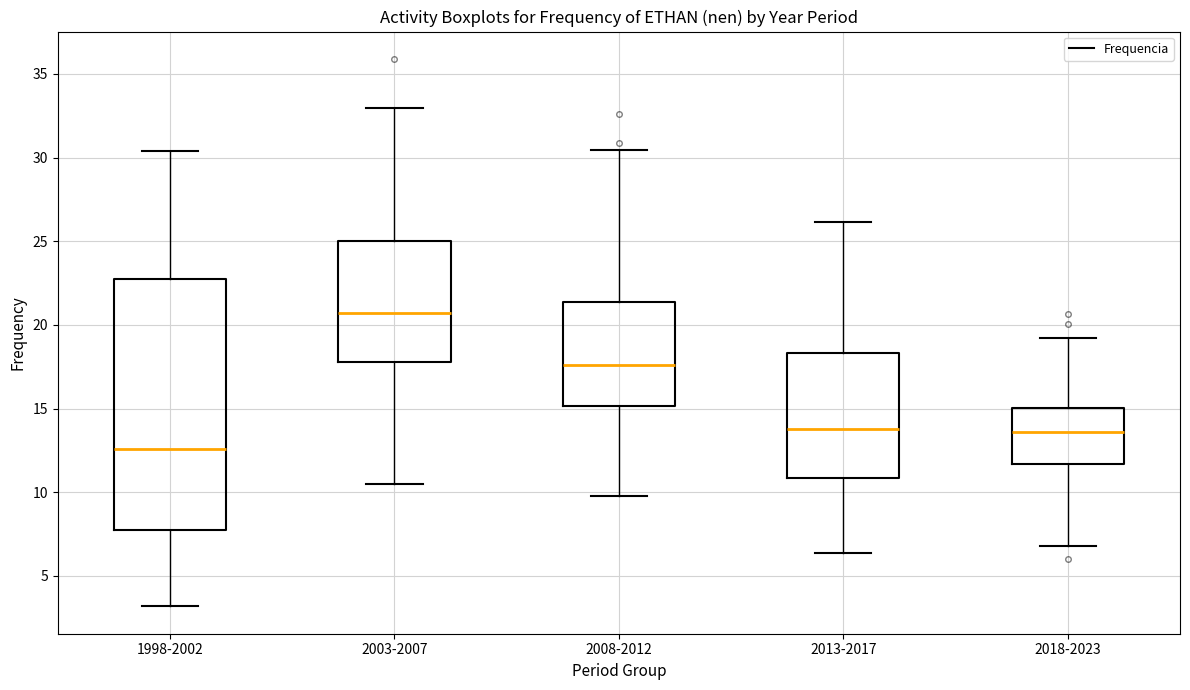

Reading left to right, read every box against the y-axis: the position of its median line, the range the box covers, and the ends of its whiskers. The values are not printed on the chart, so give them approximately, as read against the axis.

1998-2002: median 12.5, box 7.5 to 23.0, whiskers 3.0 to 30.5
2003-2007: median 20.5, box 18.0 to 25.0, whiskers 10.5 to 33.0
2008-2012: median 17.5, box 15.0 to 21.5, whiskers 9.5 to 30.5
2013-2017: median 14.0, box 11.0 to 18.5, whiskers 6.5 to 26.0
2018-2023: median 13.5, box 11.5 to 15.0, whiskers 7.0 to 19.0